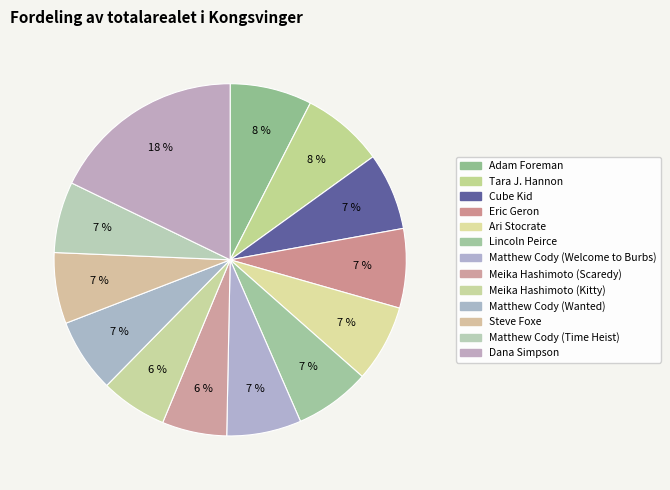

Which slice is the largest?

Dana Simpson